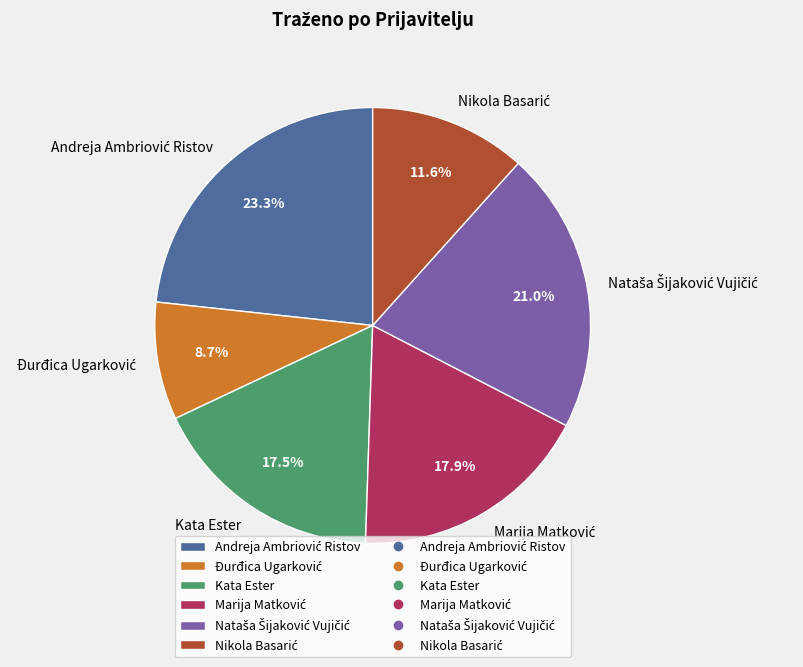

How much of the chart is everything except Kata Ester?

82.5%